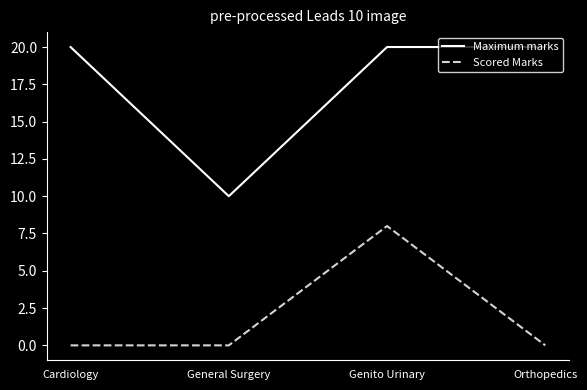

The Scored Marks series shows 0 at Orthopedics. True or false?

True